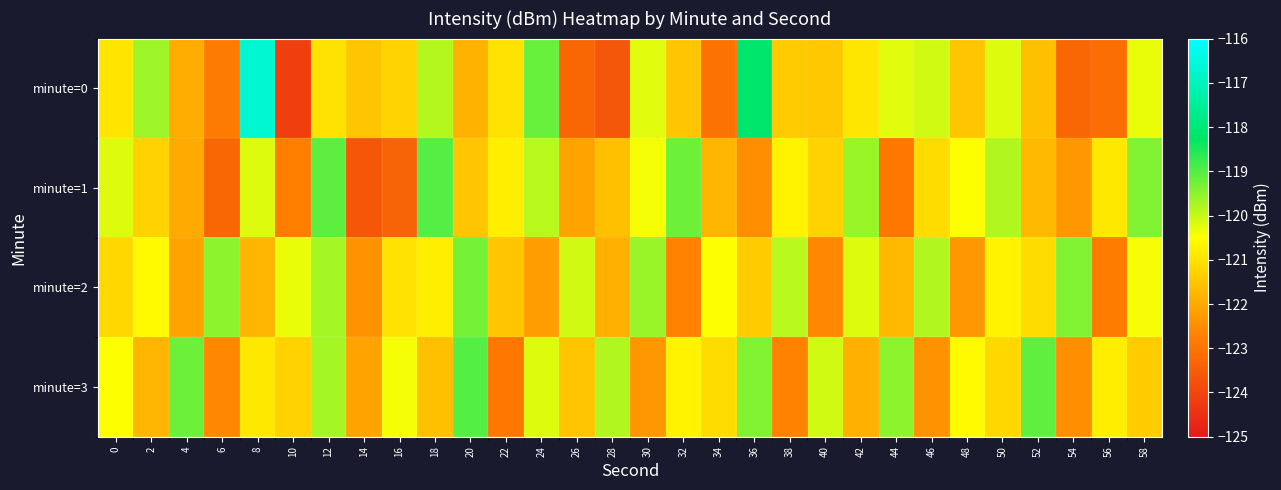

Which series has the widest spread of values?

minute=0